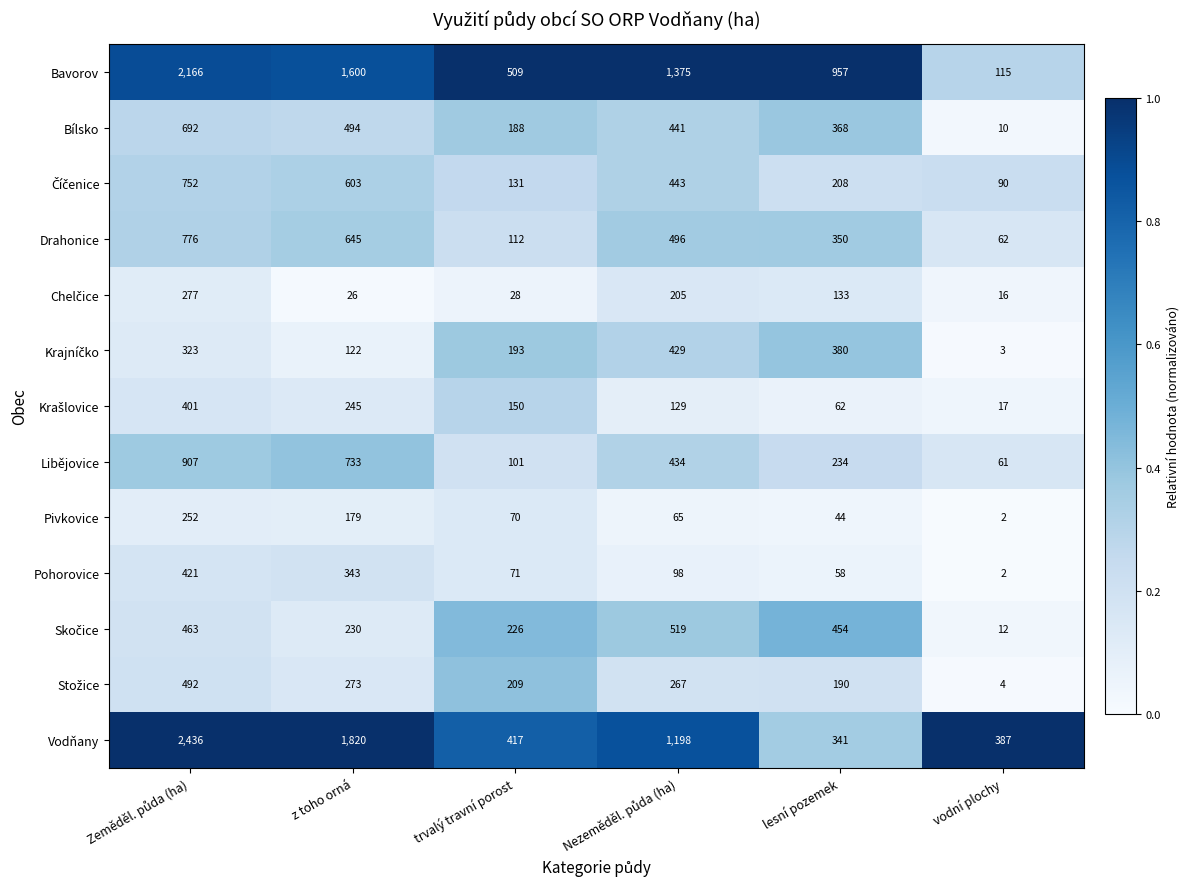

What is the average value of the Vodňany series?

1100